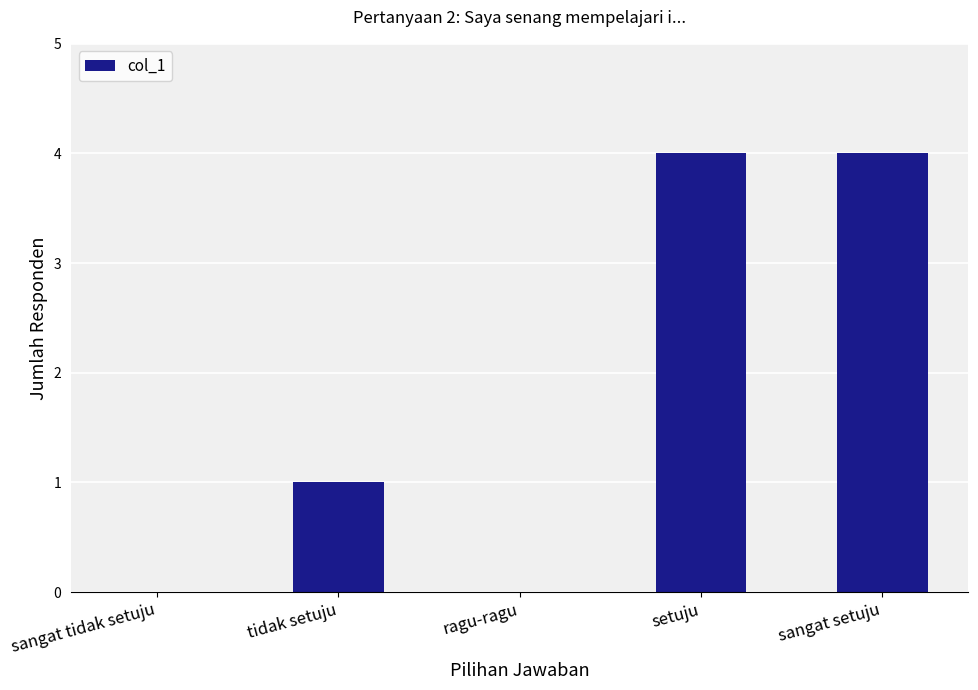

True or false: the data shows 4 at setuju.

True